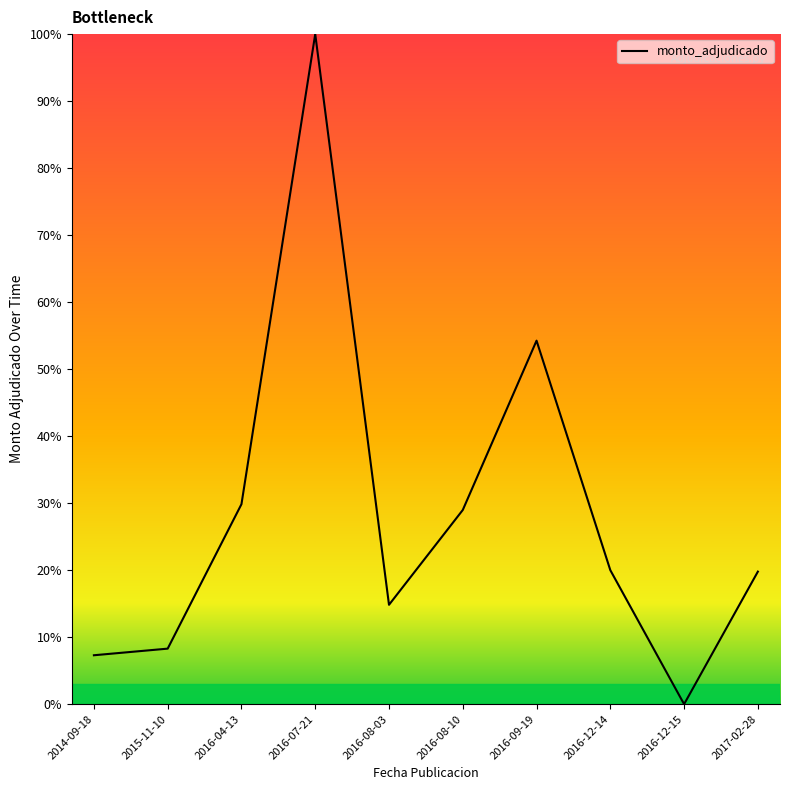

What value does the data have at 2016-08-10?

29.0